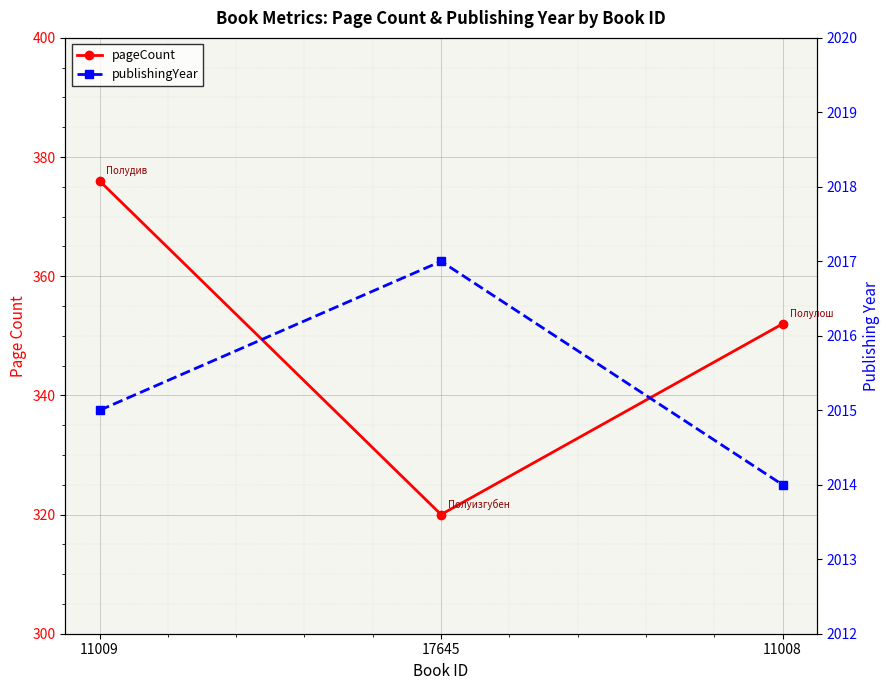

The pageCount series shows 352 at 11008. True or false?

True